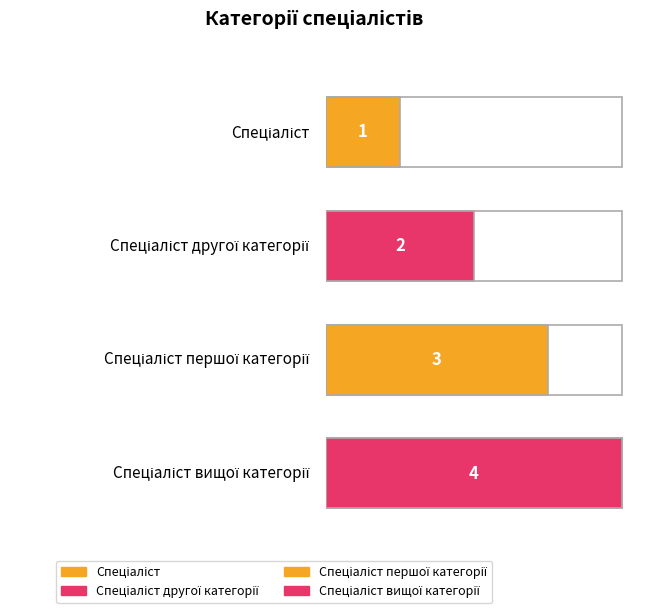

How many values are below 3?

2